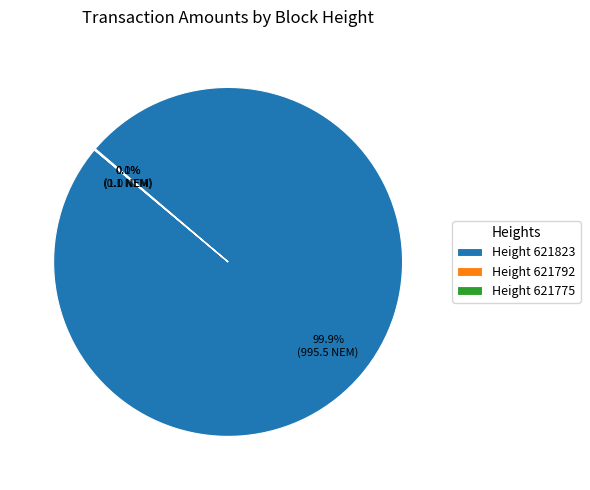

What portion of the pie excludes Height 621823?

0.1%